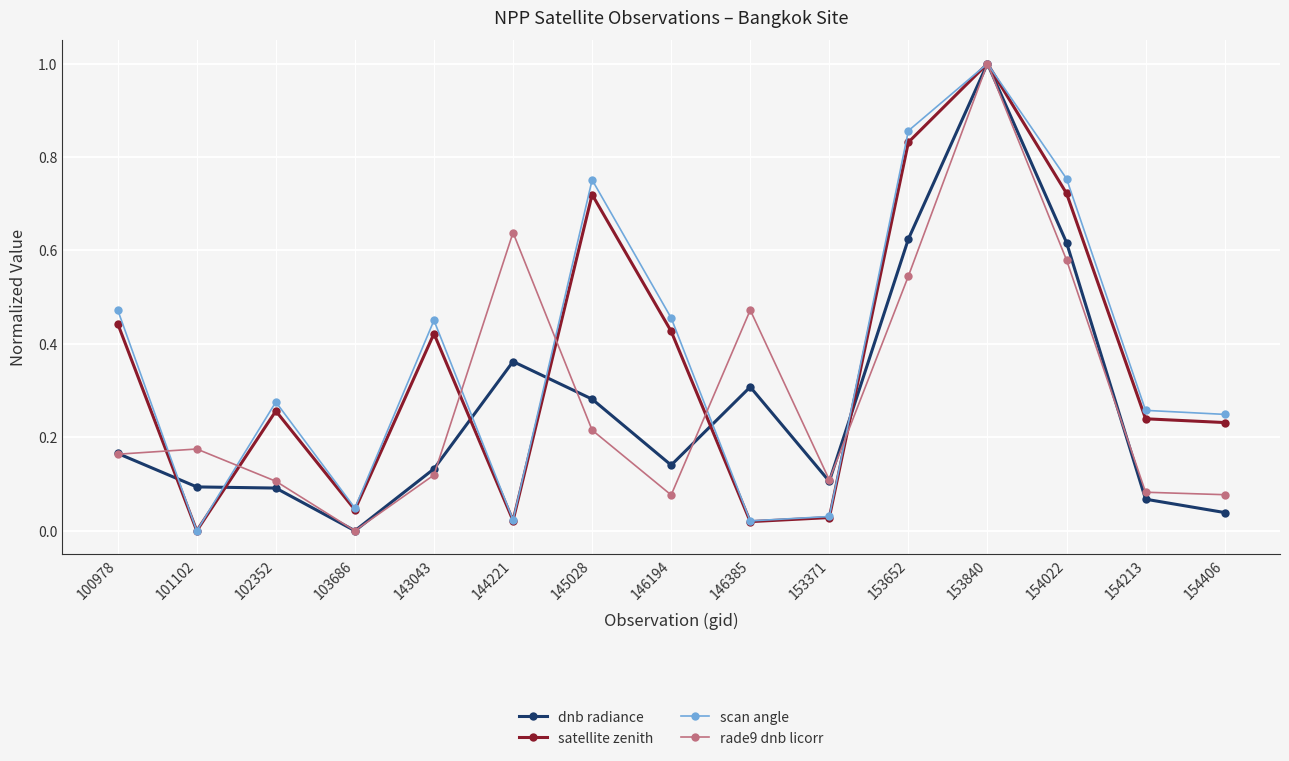

How many interior local peaks does the rade9 dnb licorr series have?

4